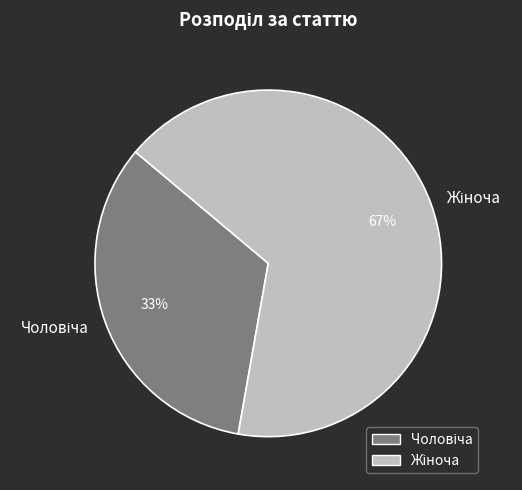

To the nearest percent, what is the average slice percentage?

50%